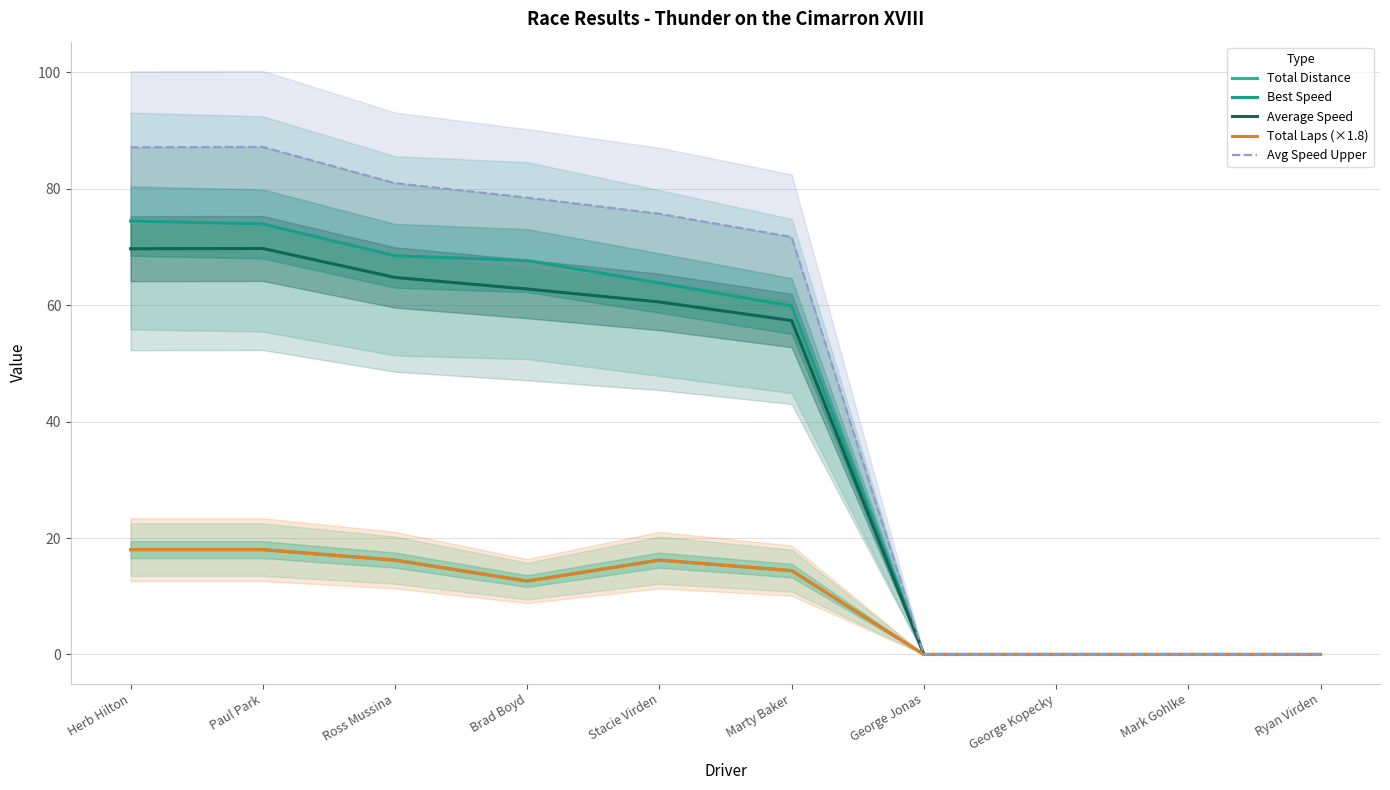

Which has a higher value, George Jonas or Ross Mussina?

Ross Mussina